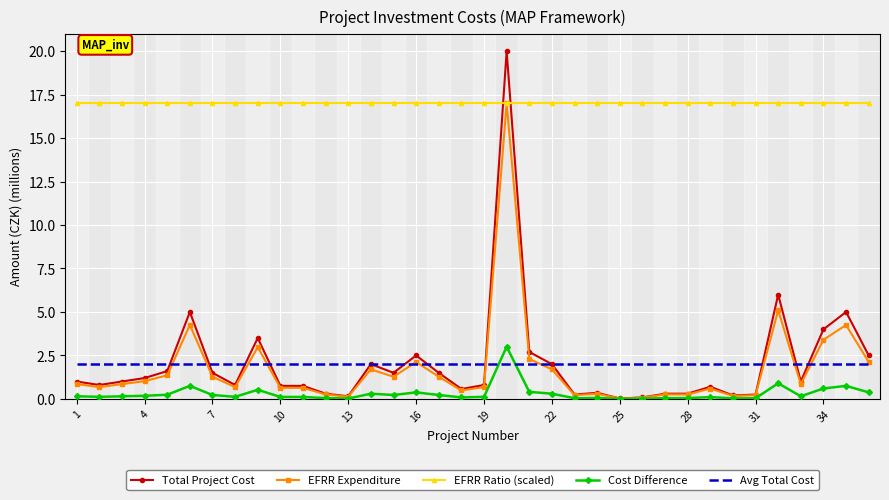

Which series ends up on top after the final intersection of Avg Total Cost and Cost Difference?

Avg Total Cost